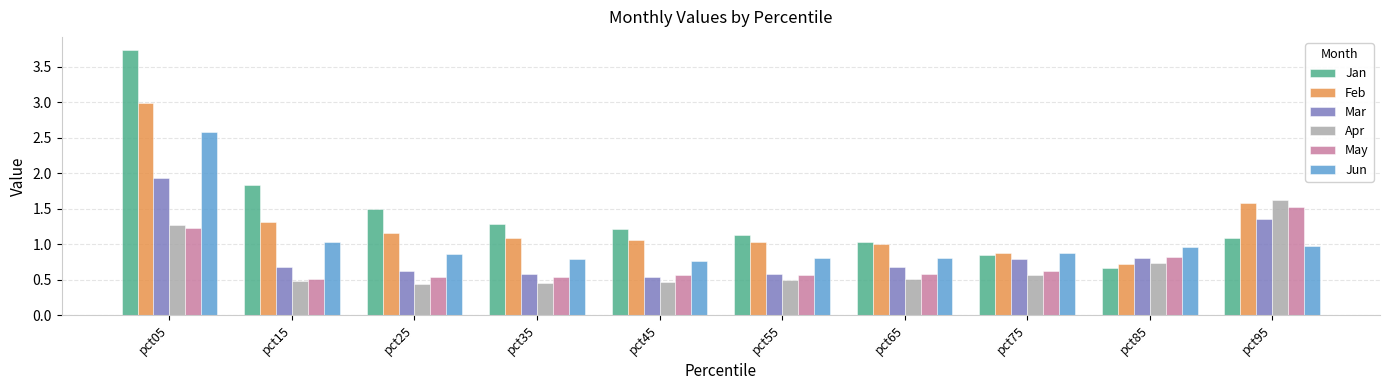

At which label does Mar reach its peak?

pct05